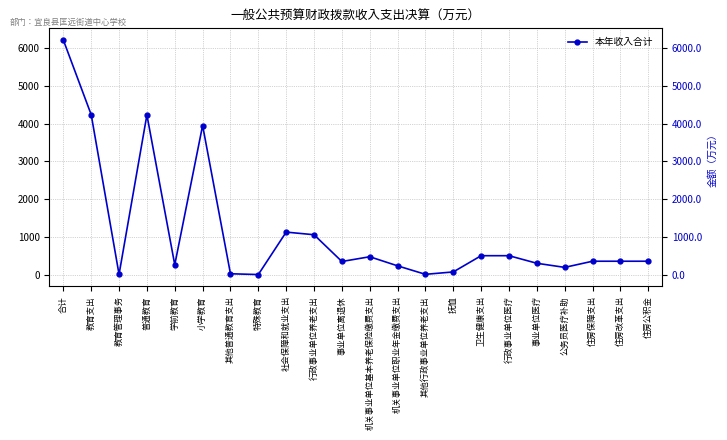

Where is the first local minimum?

教育管理事务